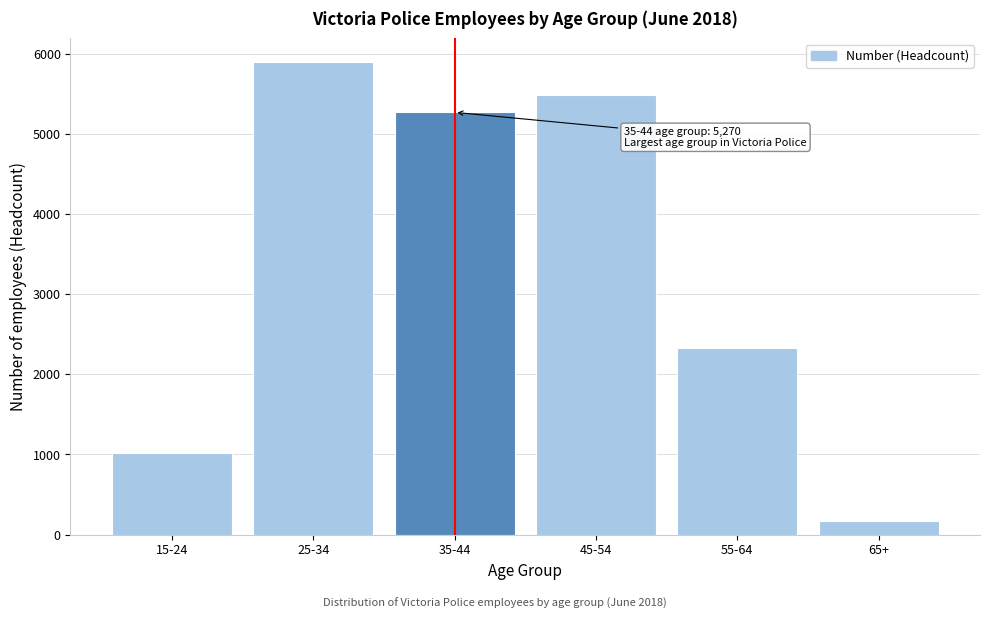

Reading left to right, extract all data points from this chart.

1019	5899	5270	5489	2323	171